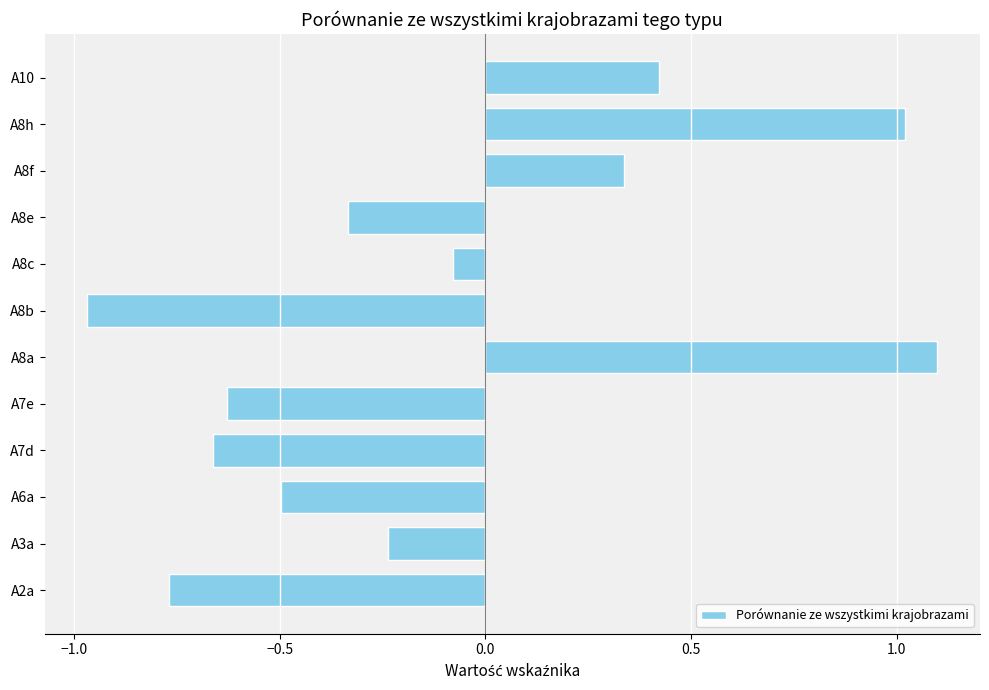

Are the bars horizontal?

Yes